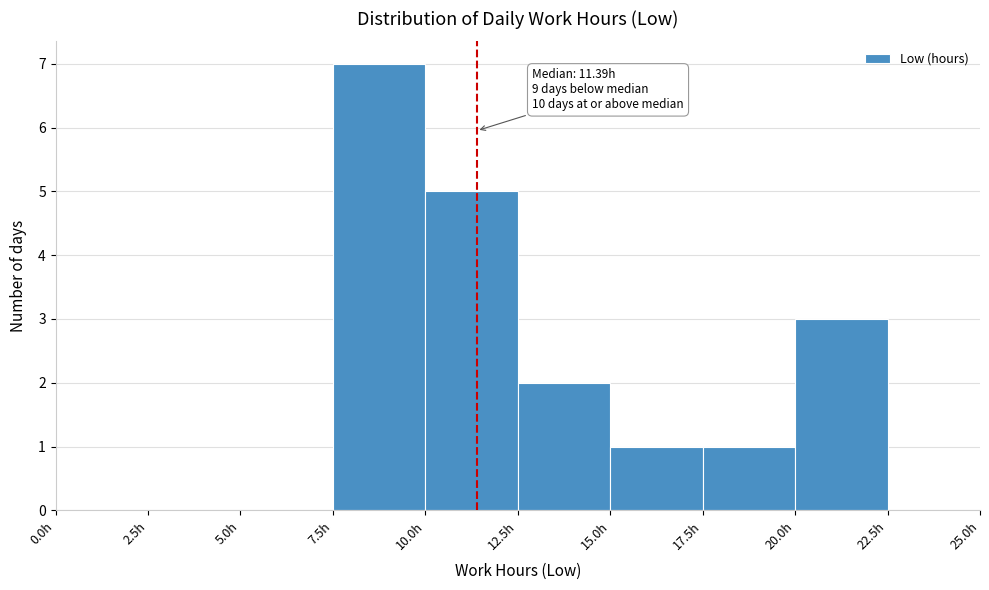

Which range on the x-axis has the tallest bar?

7.5 to 10.0